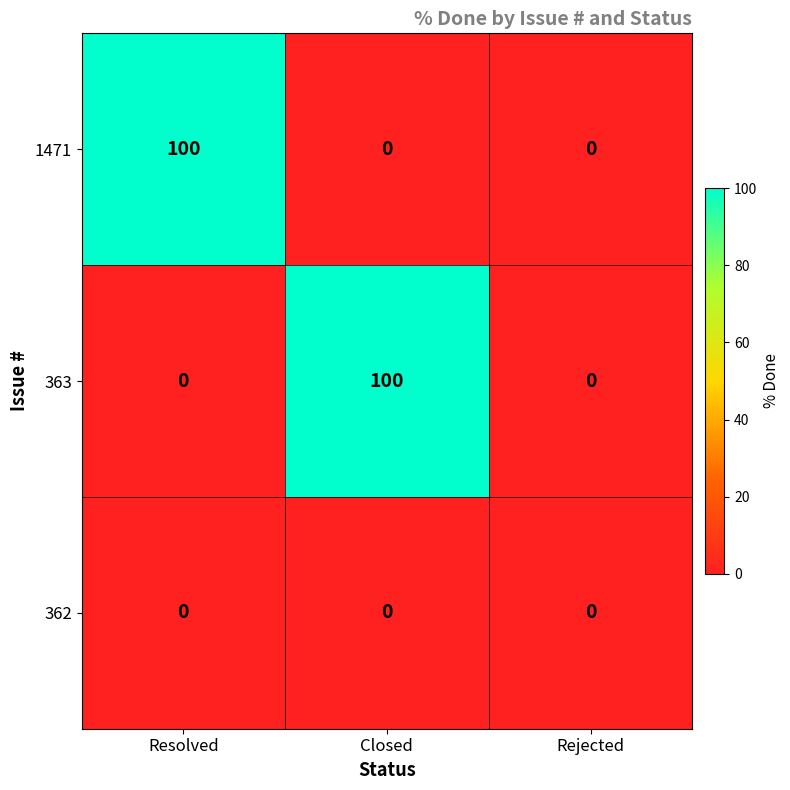

How many values in 1471 are above zero?

1